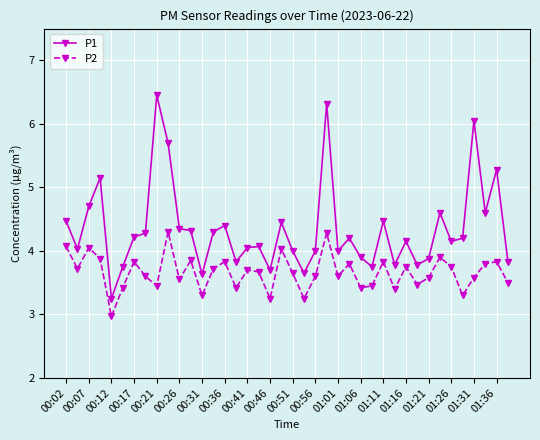

List the series in order of their peak value, lowest first.

P2, P1